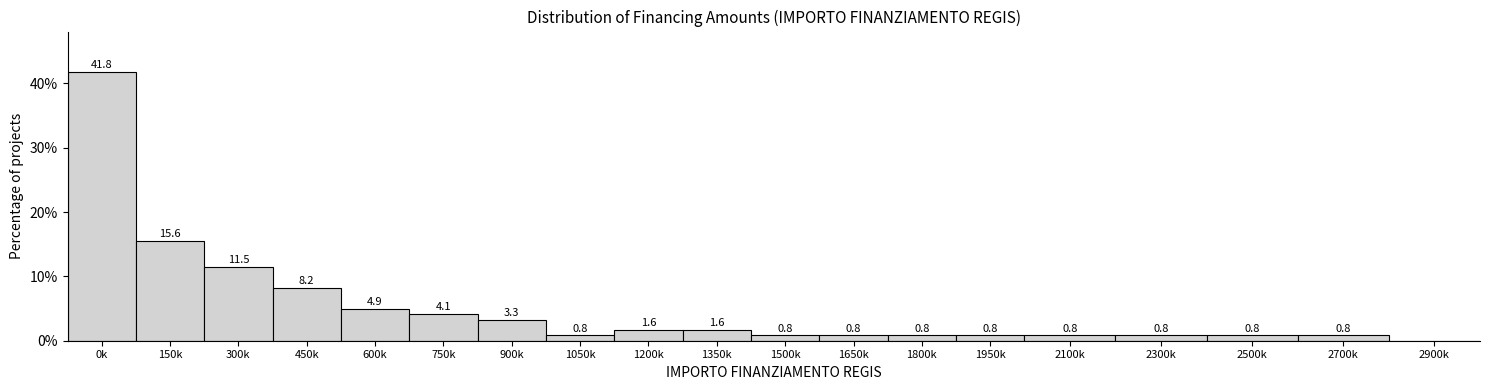

Reading left to right, list all the values displayed in this chart.

0k=41.8	150k=15.6	300k=11.5	450k=8.2	600k=4.9	750k=4.1	900k=3.3	1050k=0.8	1200k=1.6	1350k=1.6	1500k=0.8	1650k=0.8	1800k=0.8	1950k=0.8	2100k=0.8	2300k=0.8	2500k=0.8	2700k=0.8	2900k=0.0